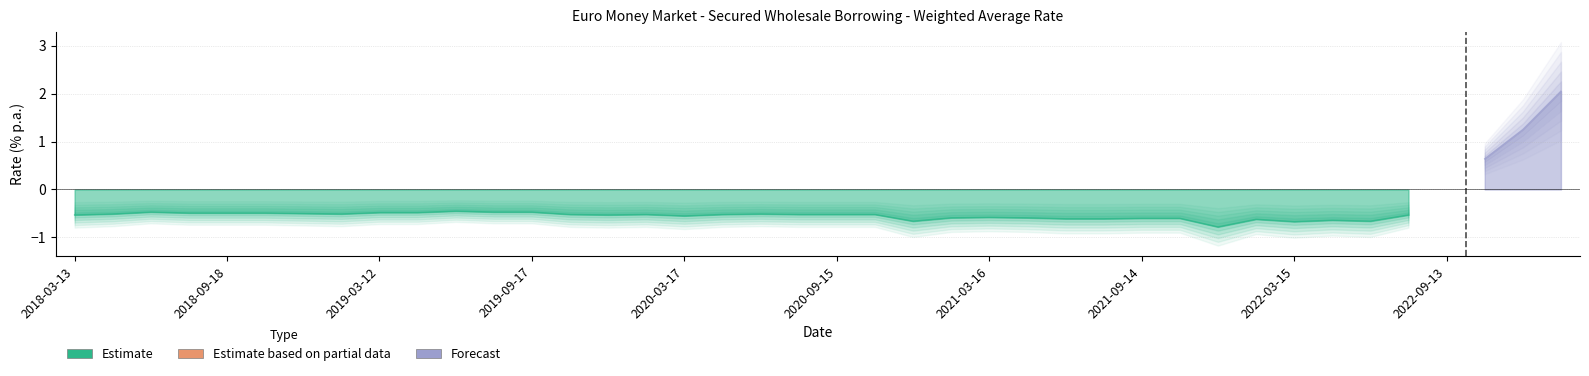

Rank the categories by value from highest to lowest.

2023-02-07, 2022-12-20, 2022-11-01, 2022-09-13, 2019-06-11, 2018-06-19, 2019-07-30, 2019-09-17, 2019-03-12, 2019-04-16, 2018-07-31, 2018-09-18, 2018-10-30, 2018-12-18, 2018-05-02, 2019-01-29, 2020-06-09, 2019-10-29, 2020-01-28, 2020-05-05, 2020-07-21, 2020-09-15, 2020-11-03, 2018-03-13, 2019-12-17, 2022-07-26, 2020-03-17, 2021-03-16, 2021-01-26, 2021-04-27, 2021-09-14, 2021-11-02, 2021-06-15, 2021-07-27, 2022-02-08, 2022-04-19, 2020-12-15, 2022-06-14, 2022-03-15, 2021-12-21